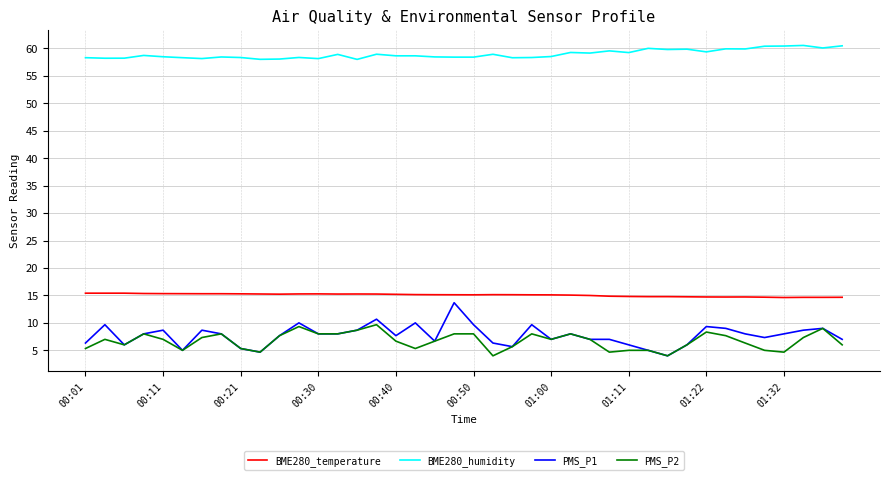

Which series has the largest total across all categories?

BME280_humidity